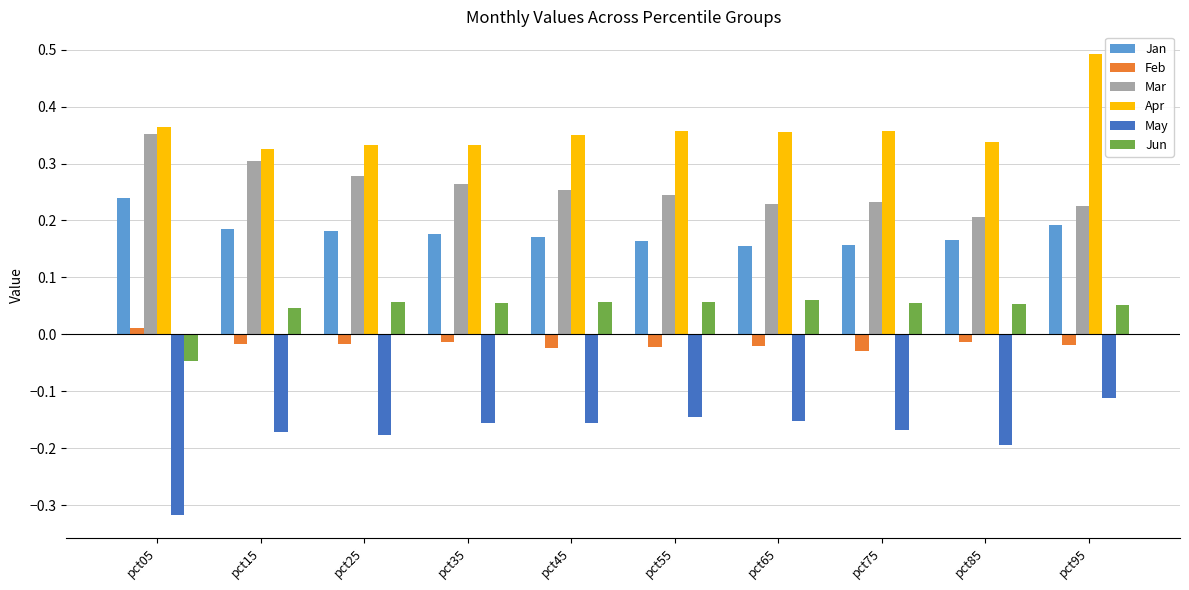

Which series changed the most between pct15 and pct95?

Apr